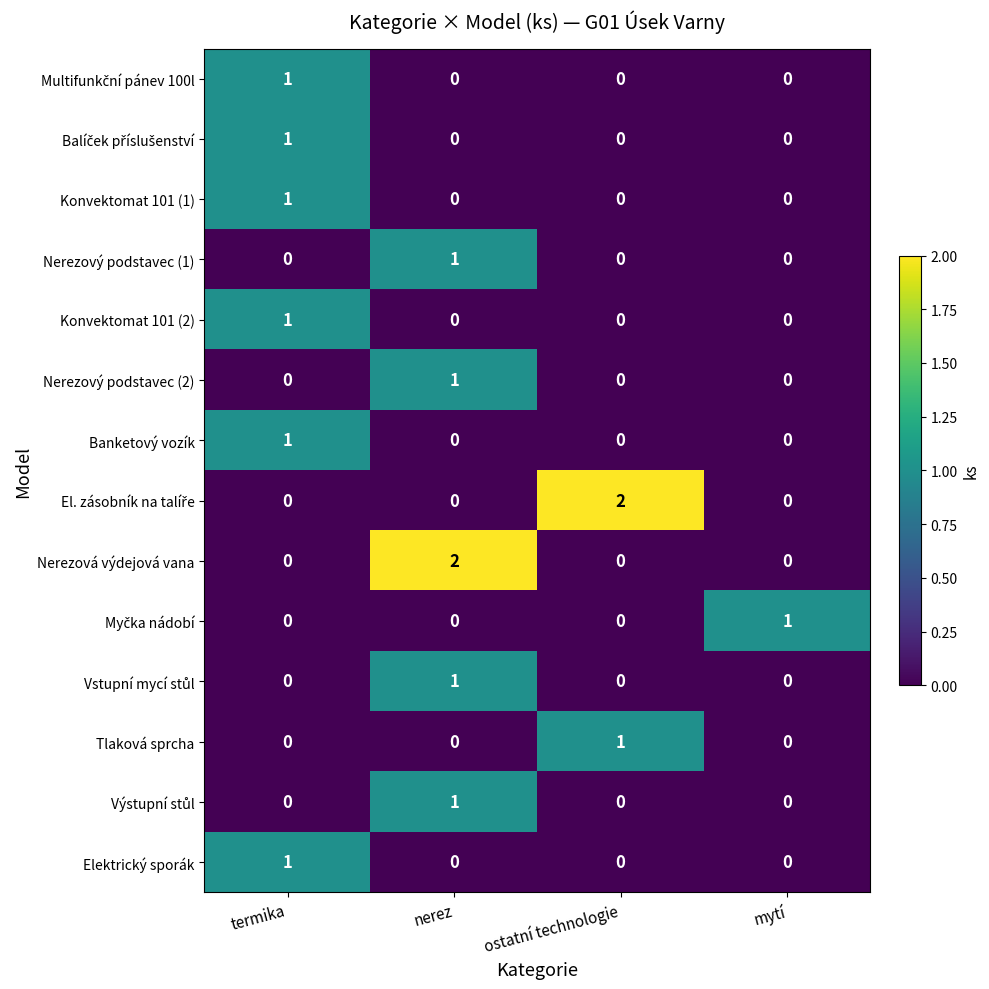

What is the difference between the highest and lowest values at ostatní technologie?

2